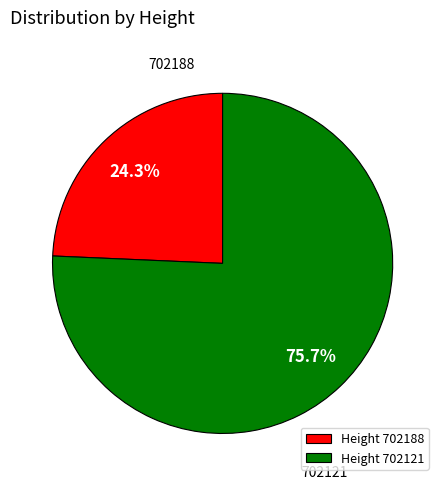

How much of the chart is everything except Height 702121?

24.3%